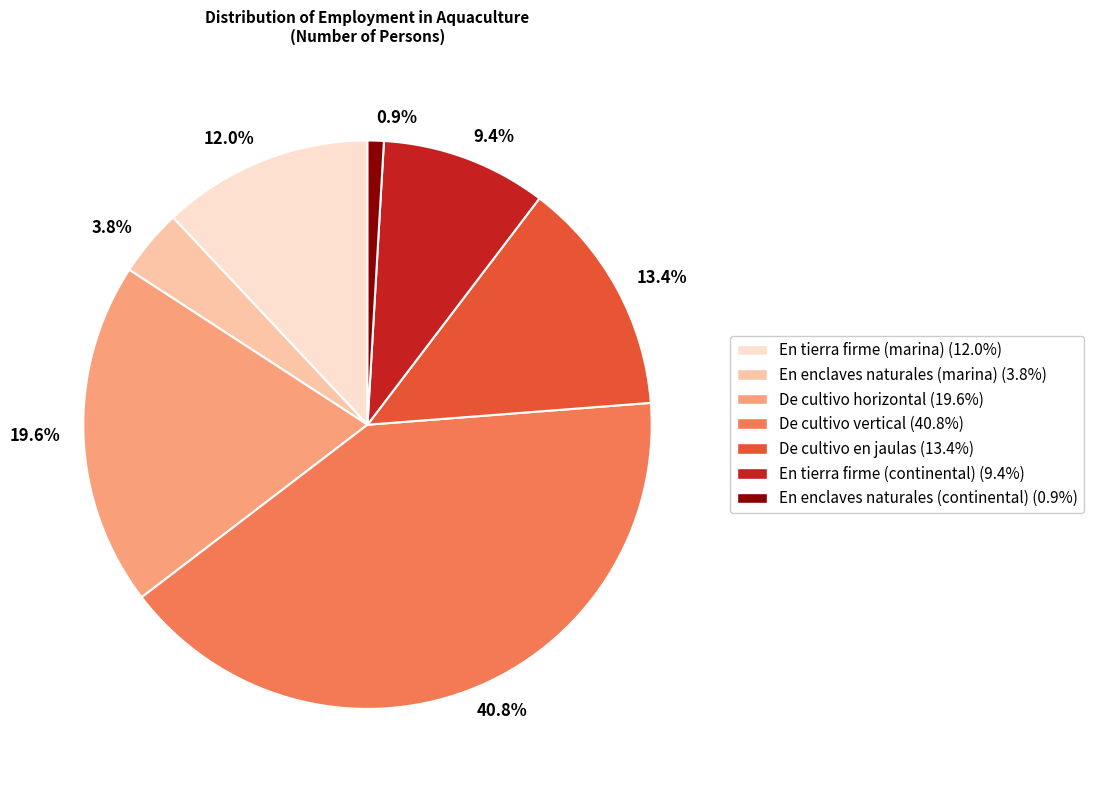

Which has a higher value, De cultivo horizontal or En tierra firme (continental)?

De cultivo horizontal